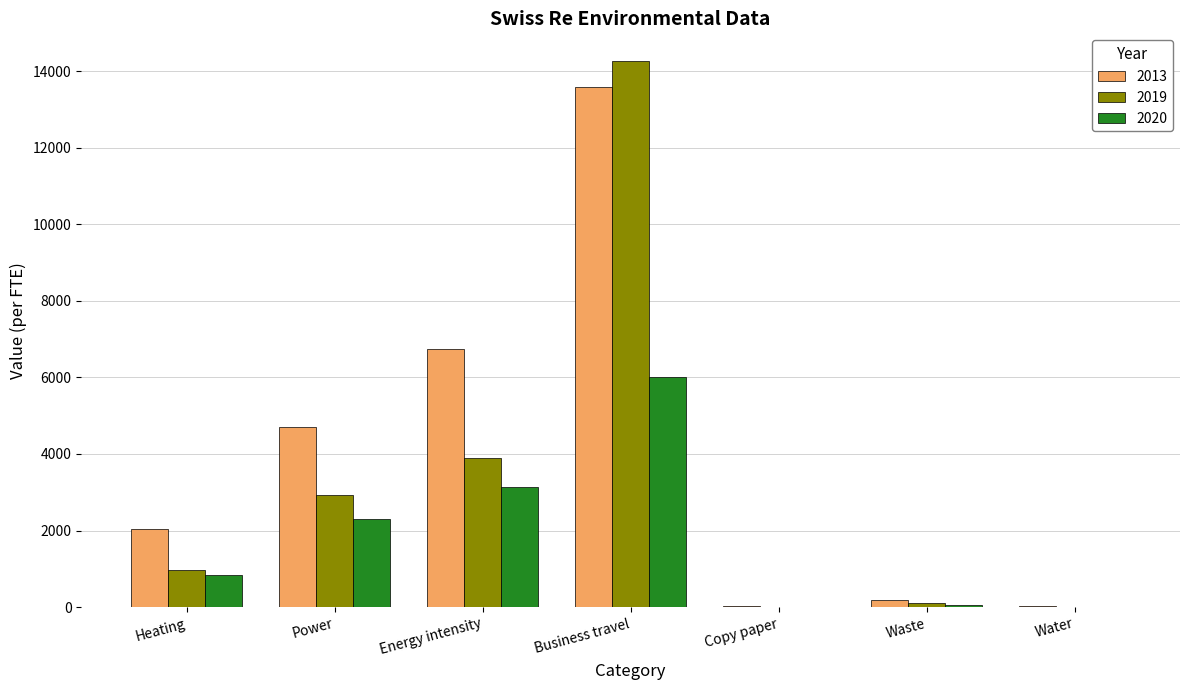

How many groups of bars are there?

7